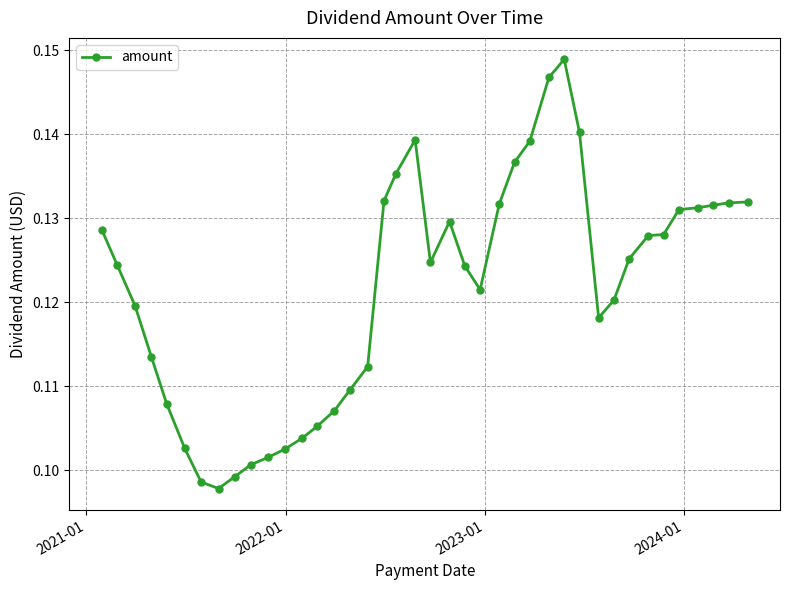

How many lines are shown in the chart?

1